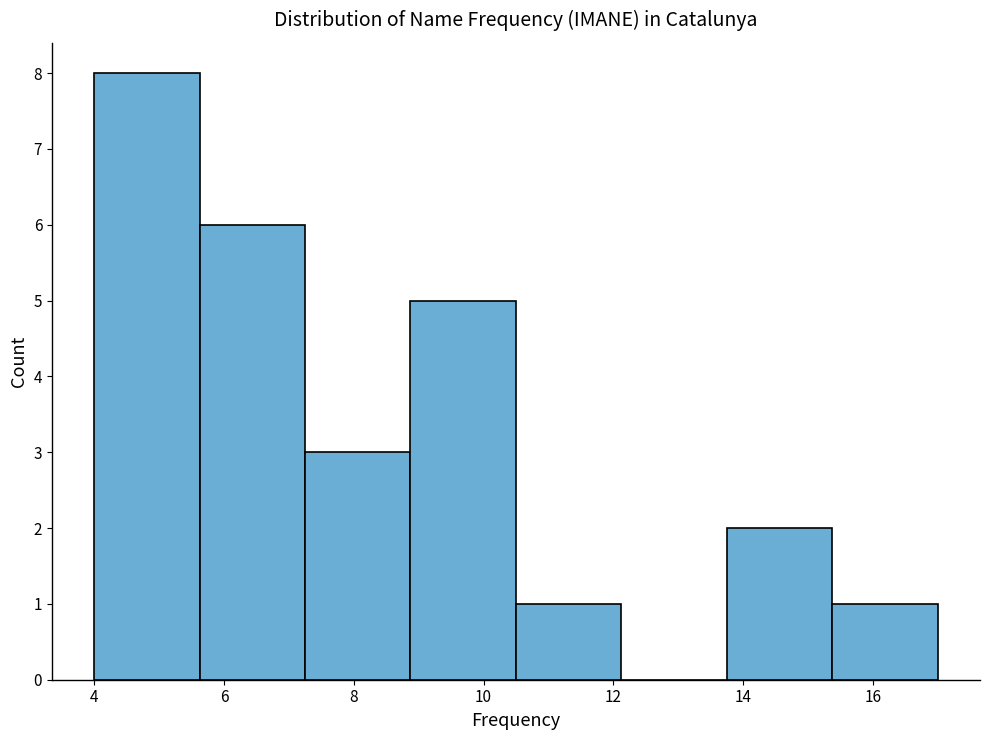

Reading left to right, transcribe this chart: for each bar, give the range it covers on the x-axis and its height. Neither the bar edges nor the heights are printed on the chart, so give them approximately, as read against the axes.

4.0 to 5.6: 8
5.6 to 7.2: 6
7.2 to 8.8: 3
8.8 to 10.6: 5
10.6 to 12.2: 1
12.2 to 13.8: 0
13.8 to 15.4: 2
15.4 to 17.0: 1